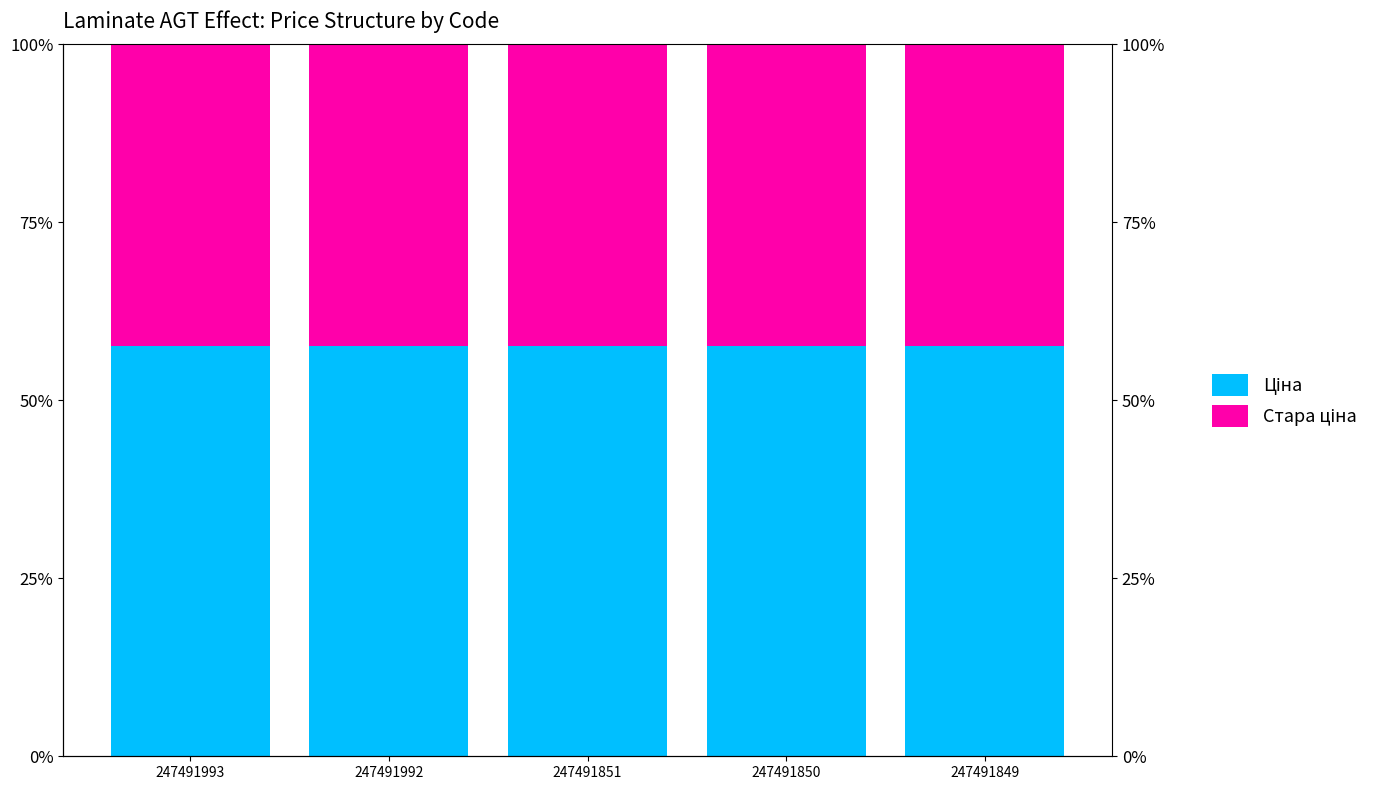

Reading left to right, extract all data points from this chart.

Ціна: 57.6	57.6	57.6	57.6	57.6
Стара ціна: 42.4	42.4	42.4	42.4	42.4